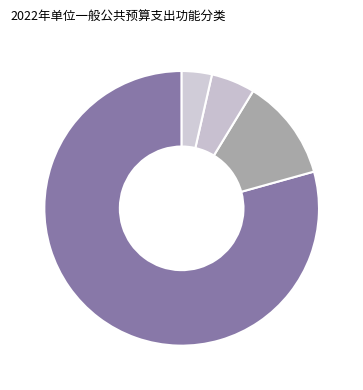

What is the smallest slice in the pie chart?

住房保障支出